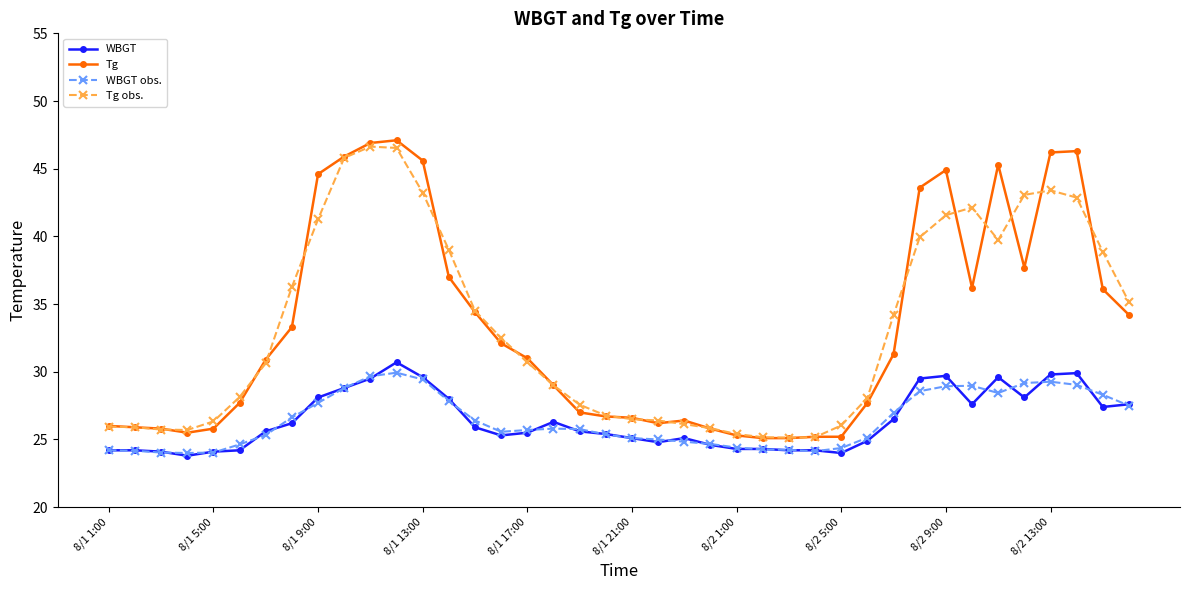

How many data points does each series have?

40